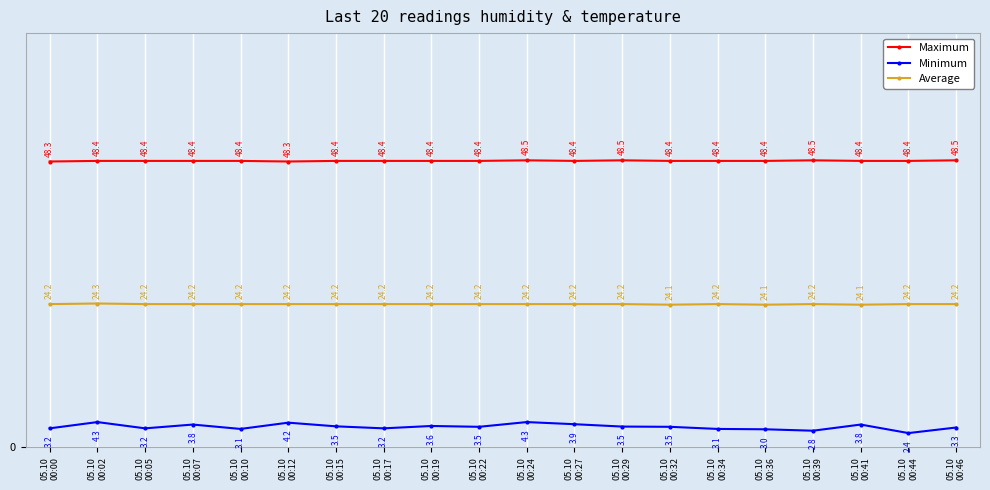

At which category does the chart reach its minimum across all series?

05.10
00:44